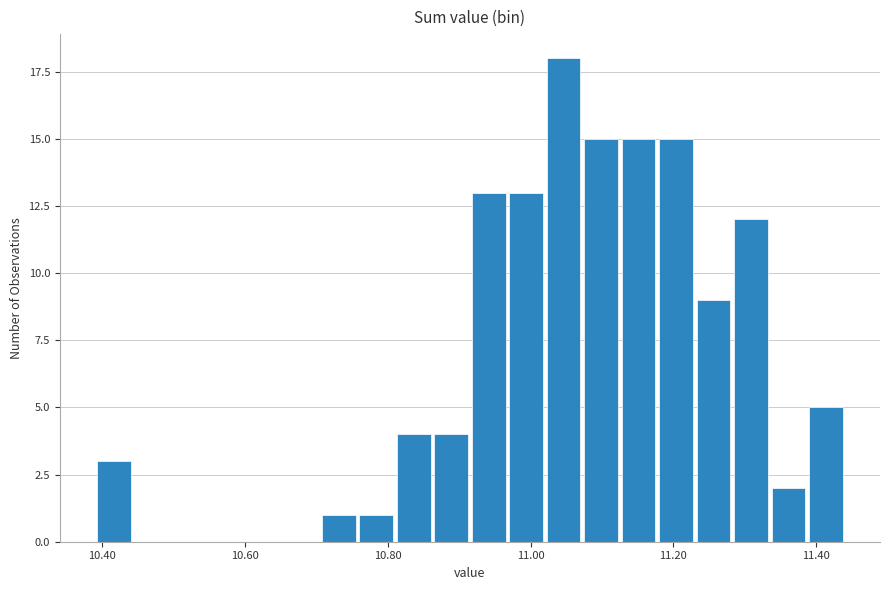

Around what value on the x-axis is the tallest bar? Give the approximate position of its centre, as read against the axis.

11.04